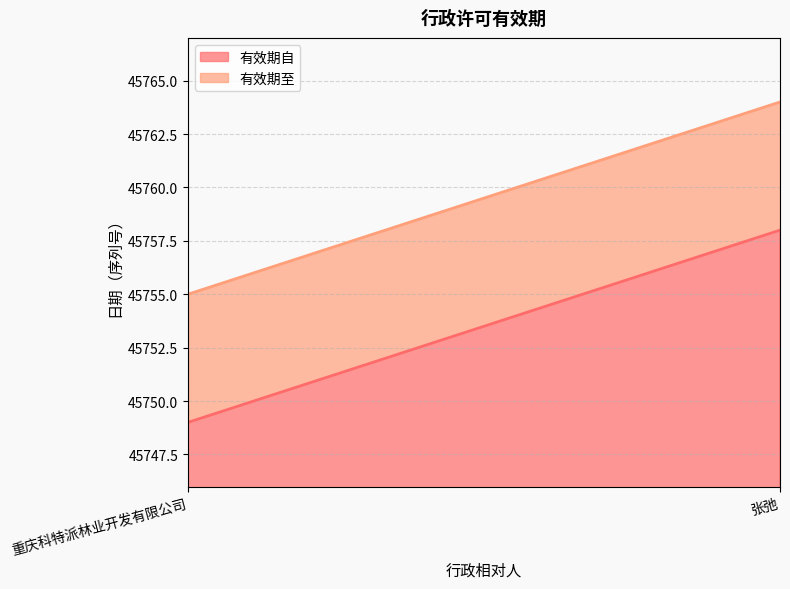

At which category is the sum across all series the highest?

张弛